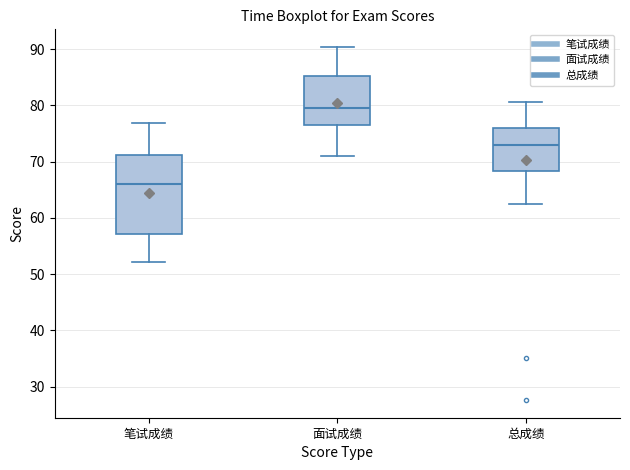

Where does the median line of the box for 笔试成绩 sit on the y-axis? The values are not printed on the chart, so give them approximately, as read against the axis.

66